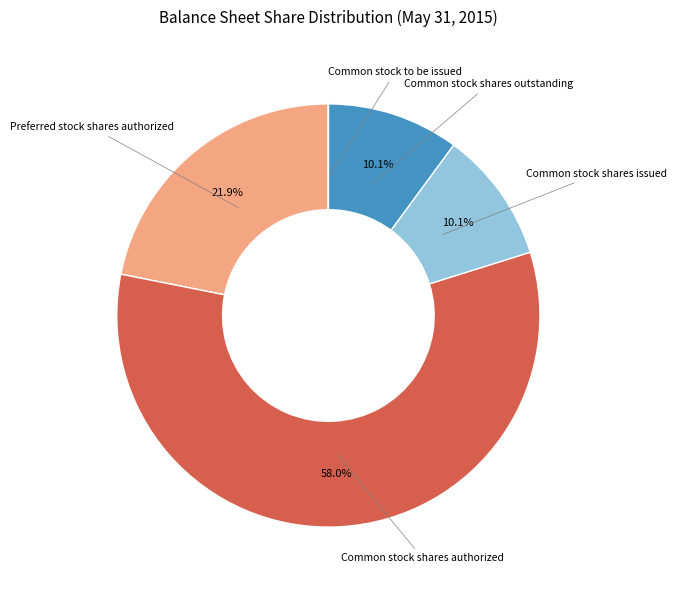

To the nearest percent, what percentage of the pie is Common stock shares outstanding?

10%